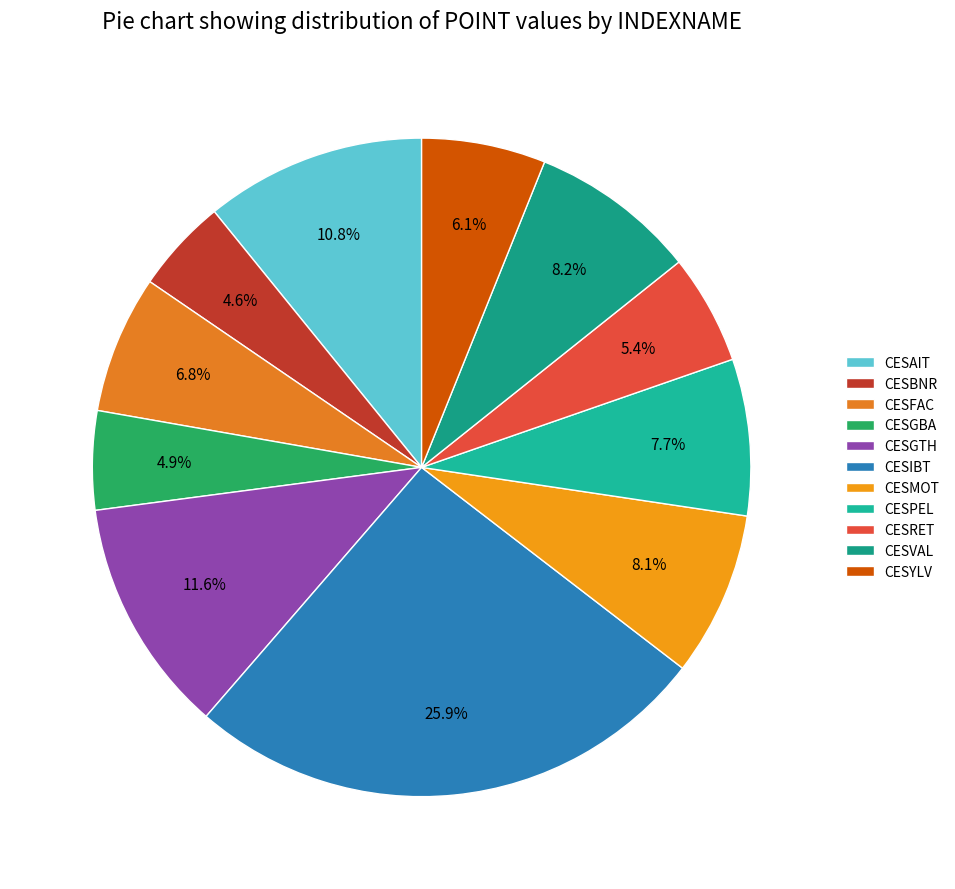

Does CESIBT account for over 50% of the chart?

No